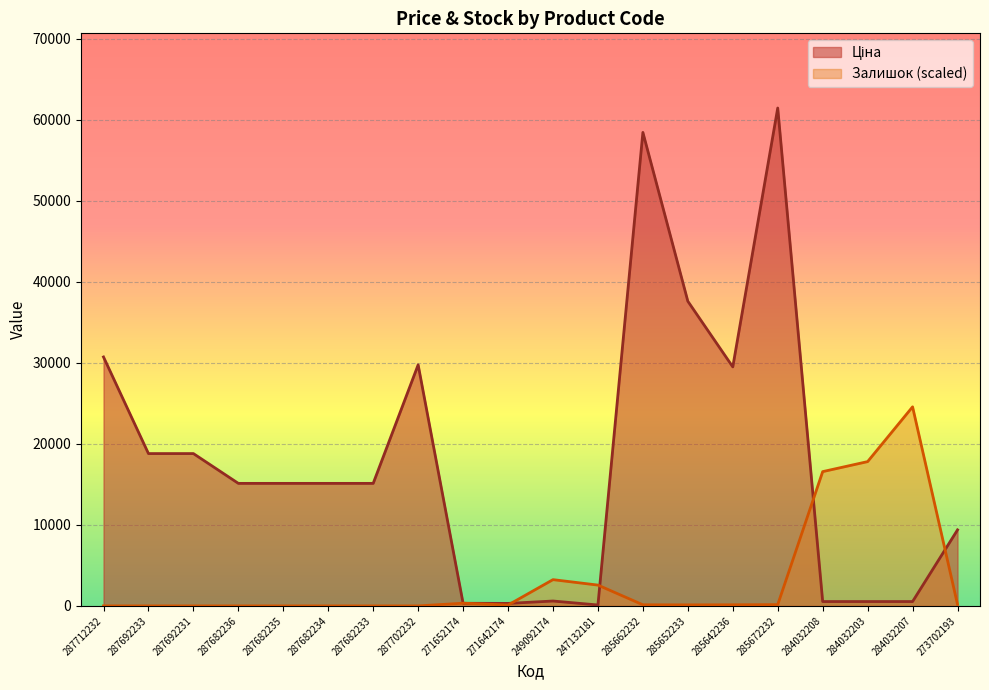

What is the label of the 12th point from the right?

271652174